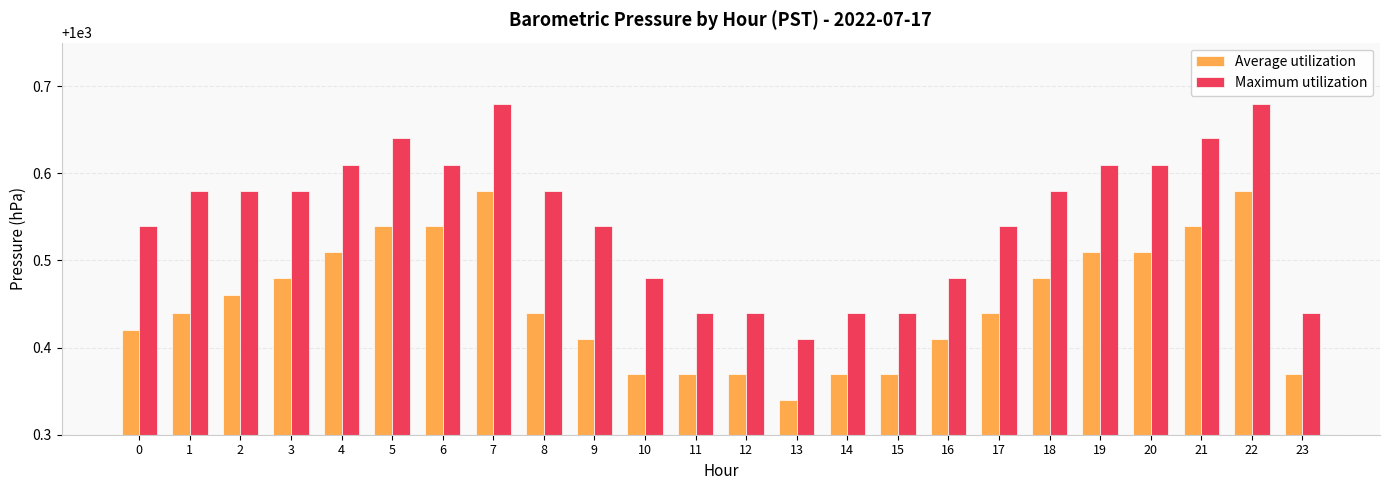

Is the value of Average utilization at 6 greater than the value of Maximum utilization at 4?

No